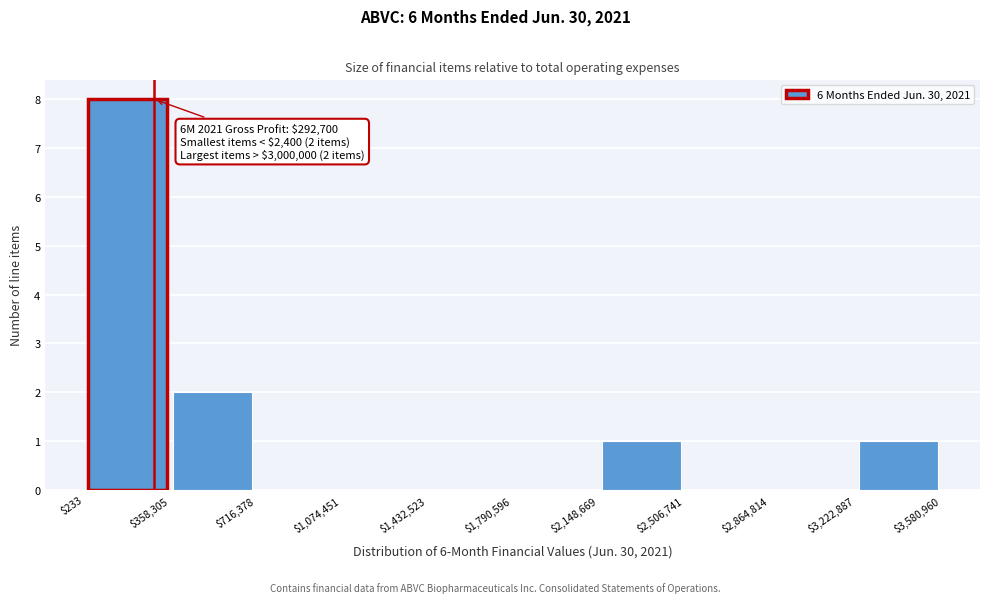

Which range on the x-axis has the tallest bar?

$233 to $358,305